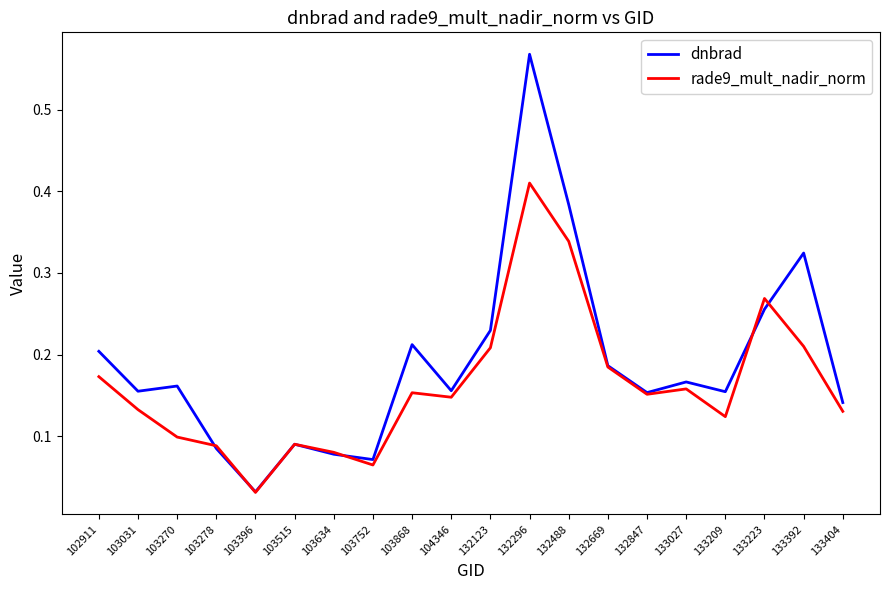

How many interior local valleys does the rade9_mult_nadir_norm series have?

5